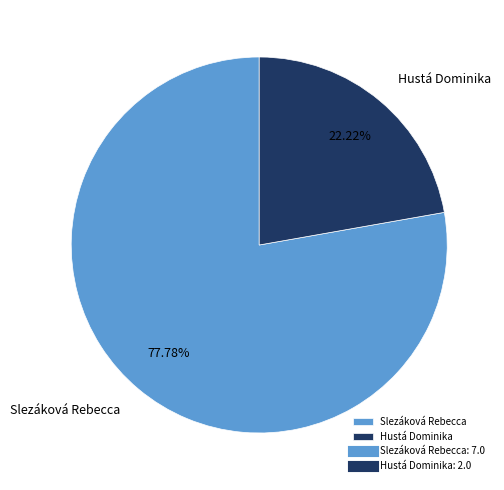

Which has a higher value, Slezáková Rebecca or Hustá Dominika?

Slezáková Rebecca